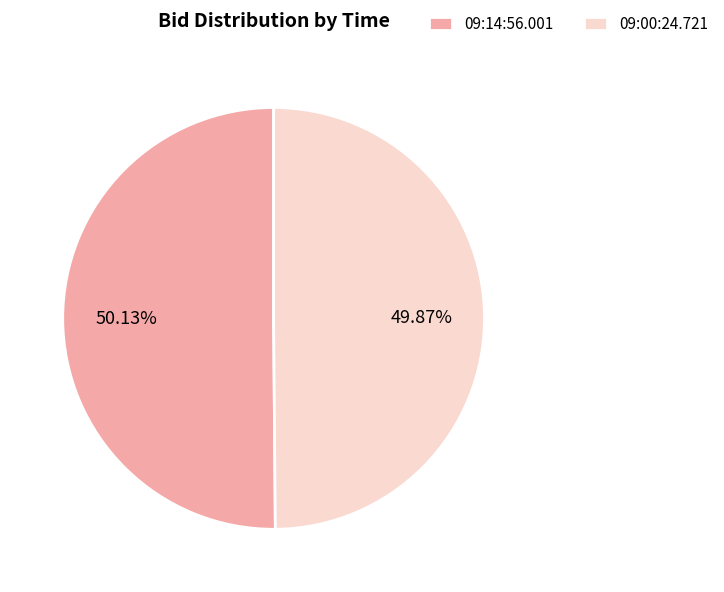

How many segments does this pie chart have?

2